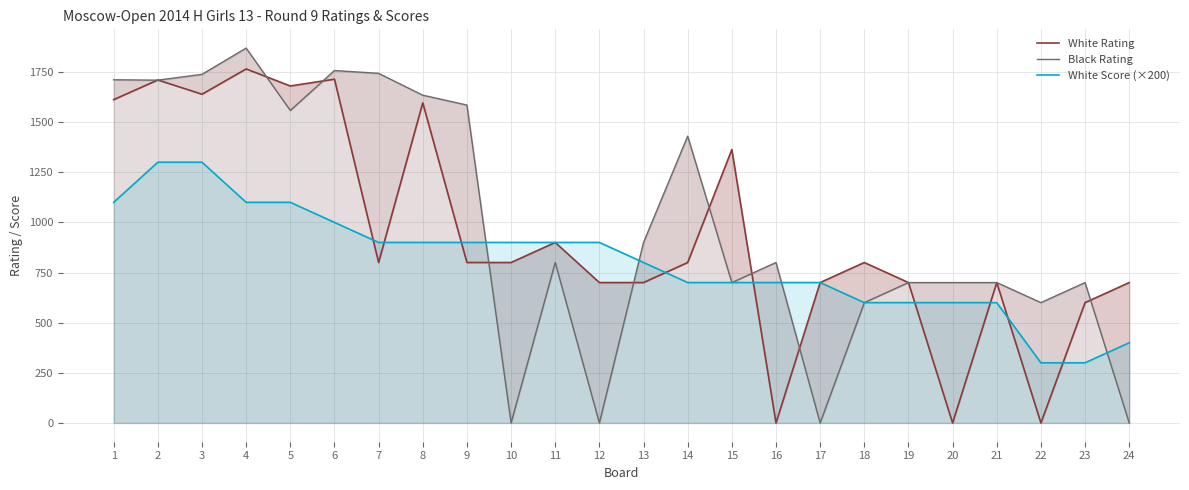

How many intersections are there between White Score (×200) and White Rating?

9